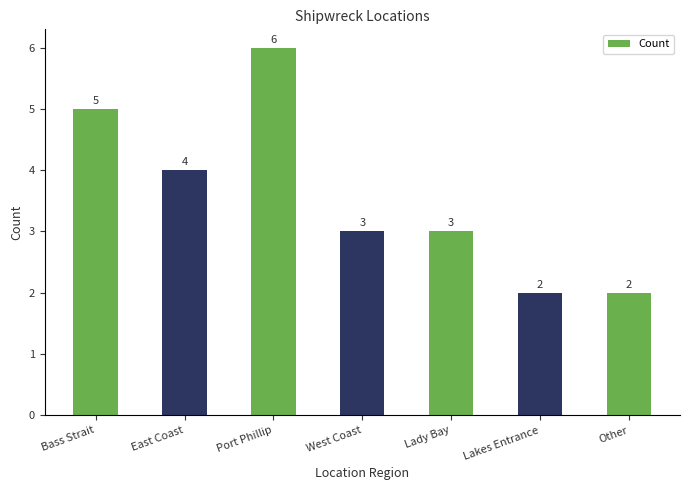

How many values are between 2 and 5?

6